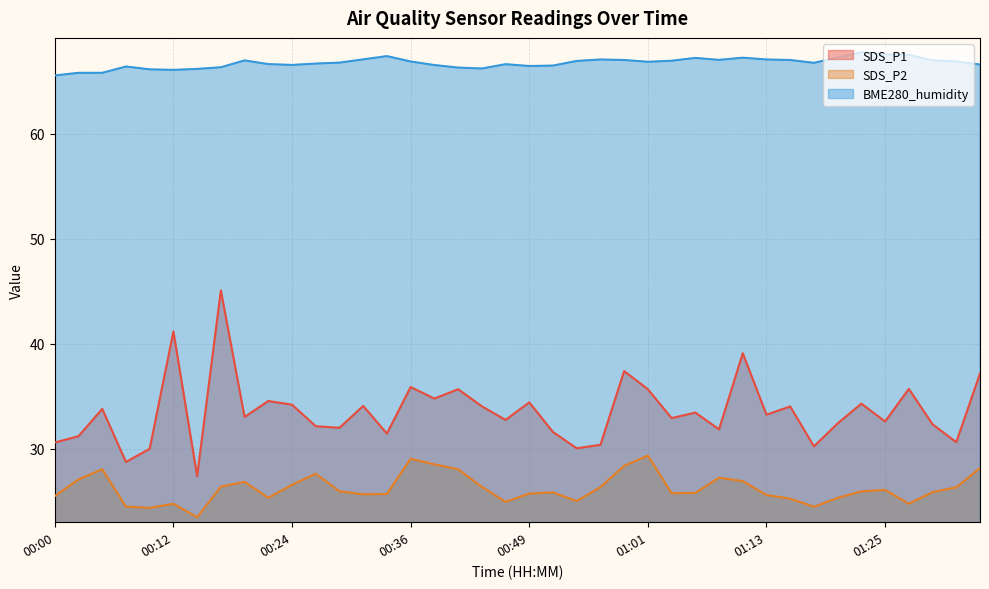

What are all the series names shown in the legend?

SDS_P1, SDS_P2, BME280_humidity